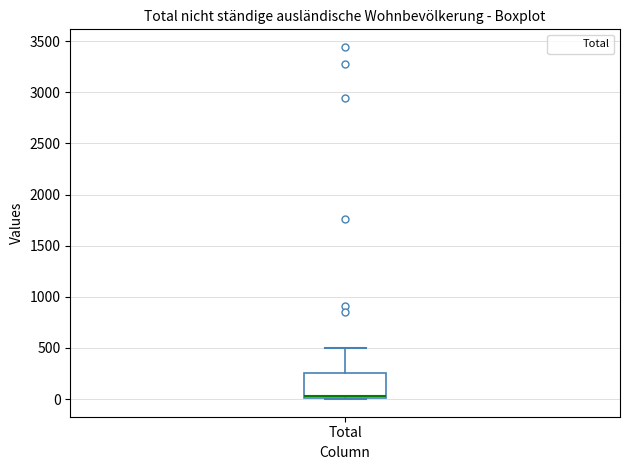

Transcribe this box plot: give where the median line is, the range the box spans, and where the two whiskers end, as read against the y-axis. The values are not printed on the chart, so give them approximately, as read against the axis.

median 50, box 0 to 250, whiskers 0 to 500